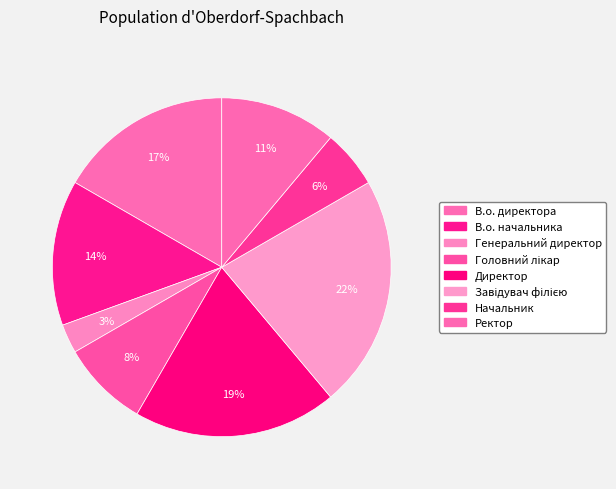

True or false: Завідувач філією accounts for 33% of the total.

False